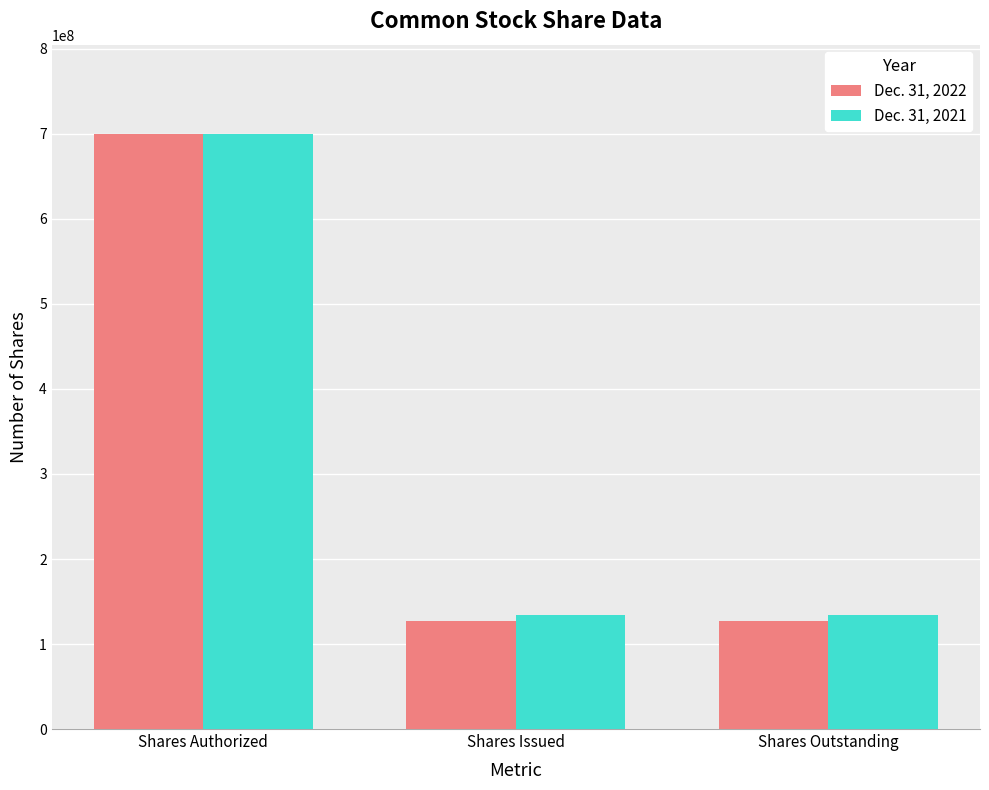

What is the average value of the Dec. 31, 2021 series?

322589878